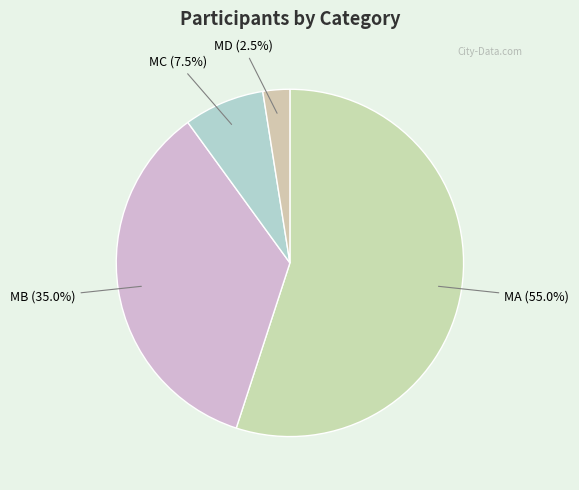

How many segments does this pie chart have?

4